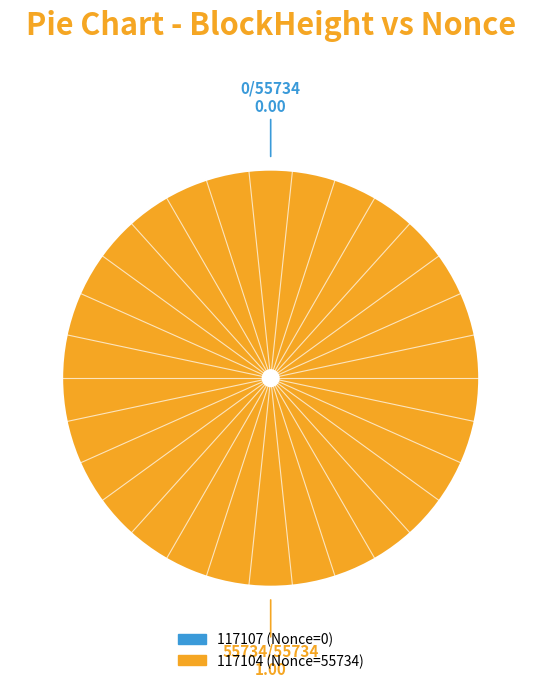

To the nearest percent, what is the difference between the 117107 and 117104 slice percentages?

100%